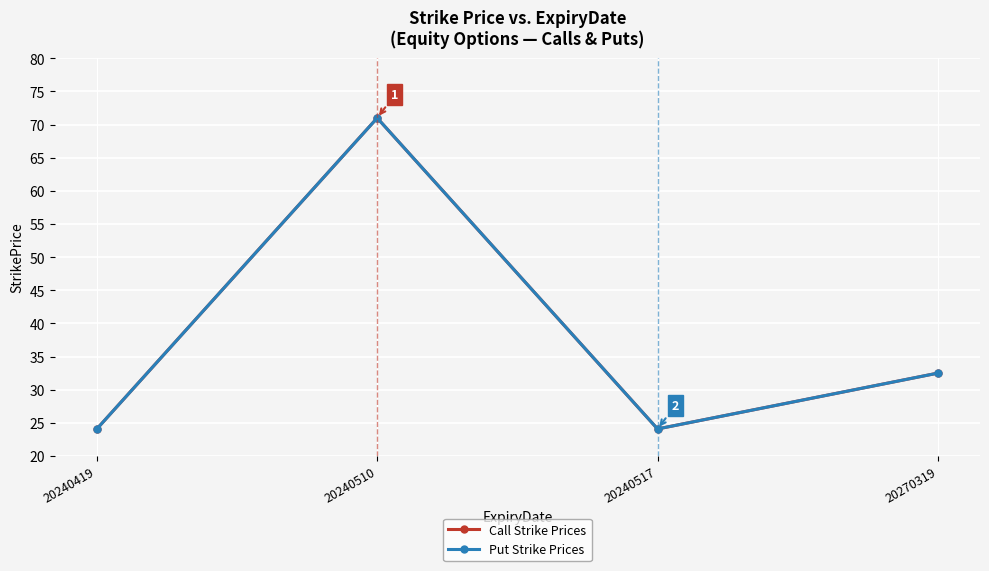

Reading left to right, transcribe all the data shown in this chart.

Call Strike Prices: 20240419=24.1	20240510=71.0	20240517=24.1	20270319=32.5
Put Strike Prices: 20240419=24.1	20240510=71.0	20240517=24.1	20270319=32.5